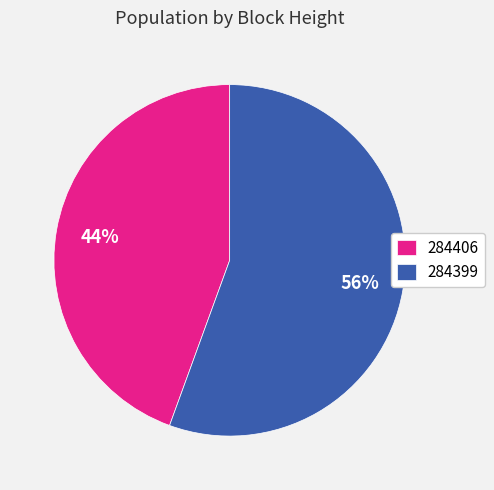

Is it true that 284399 is 56% of the pie?

True